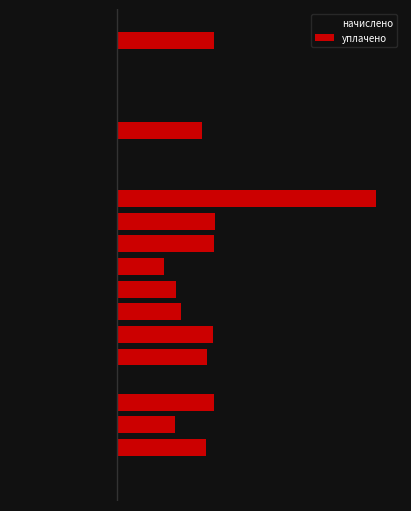

List the labels in order of начислено value, largest first.

8, 12, 0, 16, 4, 1, 5, 13, 17, 9, 15, 6, 19, 18, 2, 3, 10, 14, 7, 11